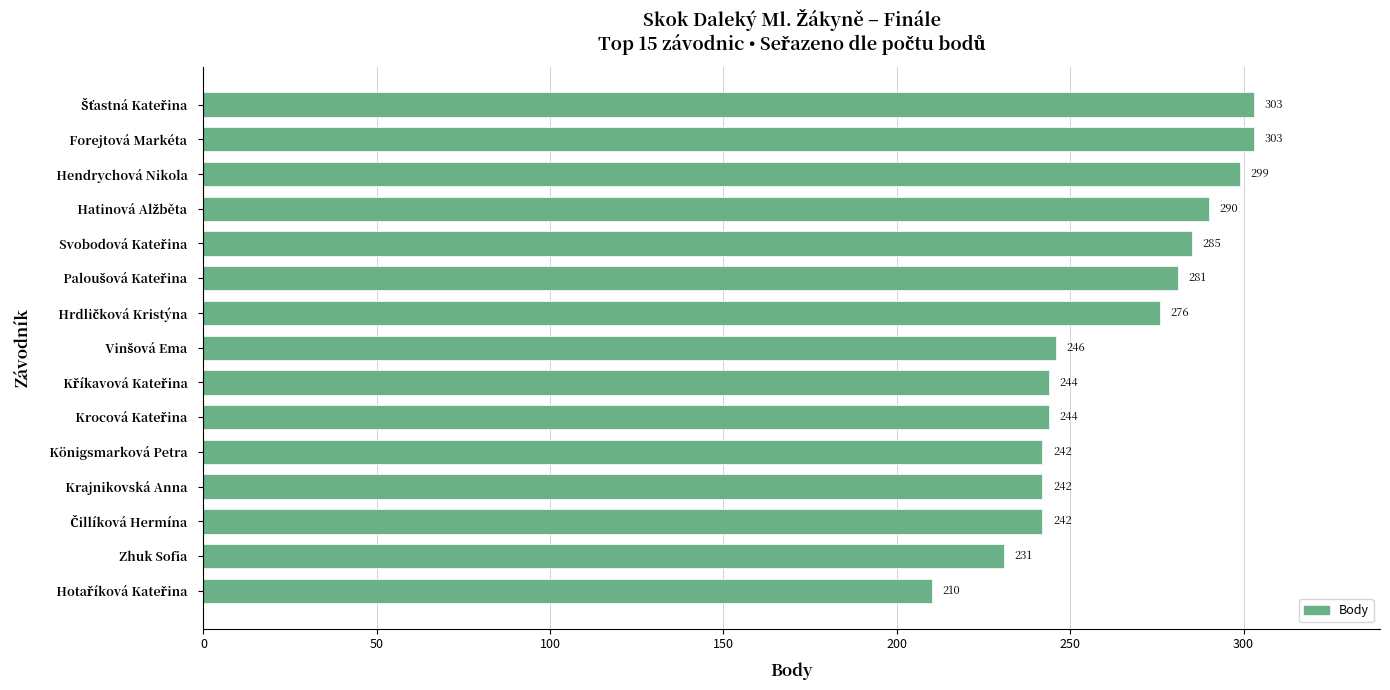

What is the maximum value shown in the chart?

303